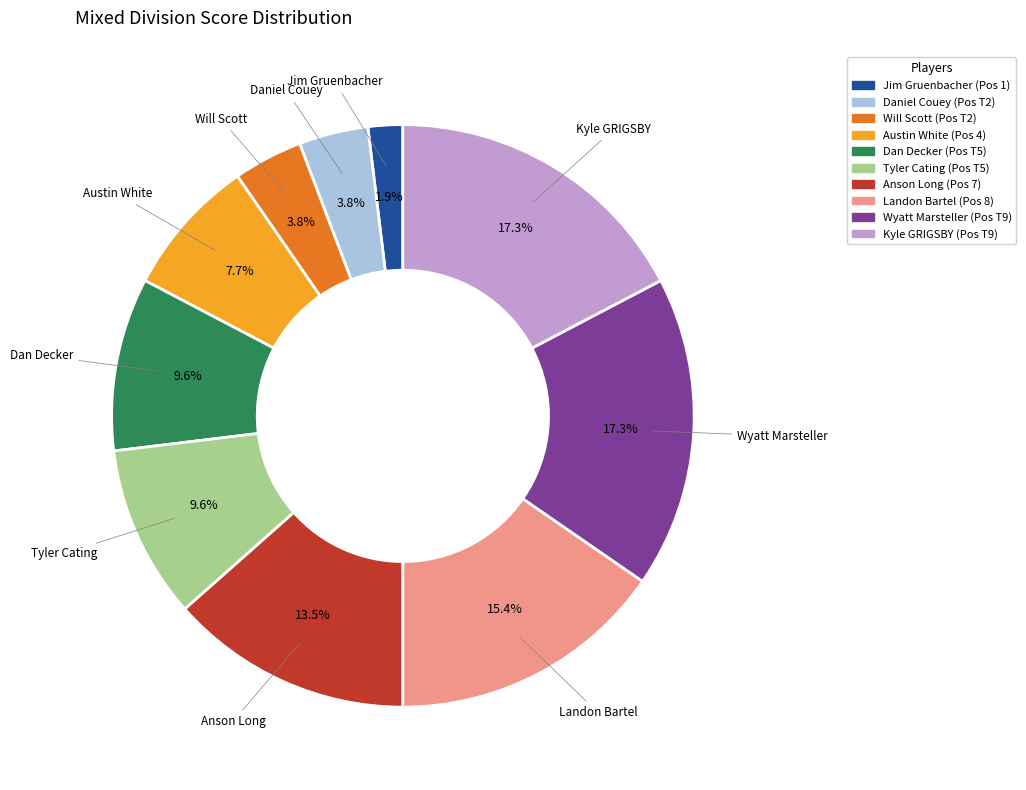

Which has a higher value, Landon Bartel or Daniel Couey?

Landon Bartel